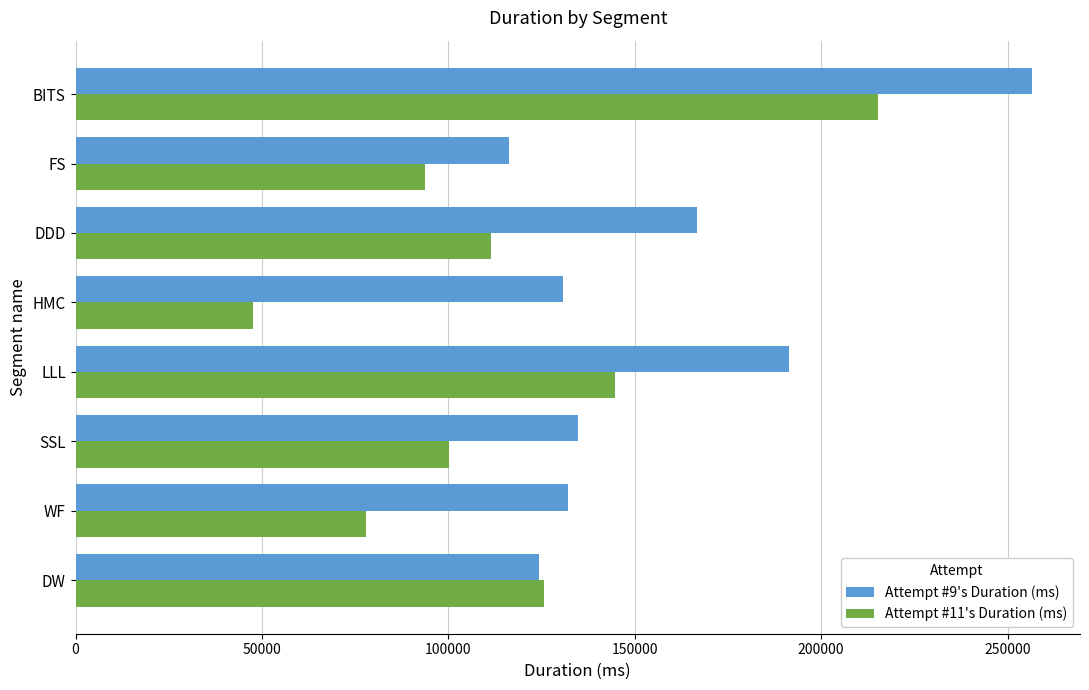

Which series has the largest total across all categories?

Attempt #9's Duration (ms)